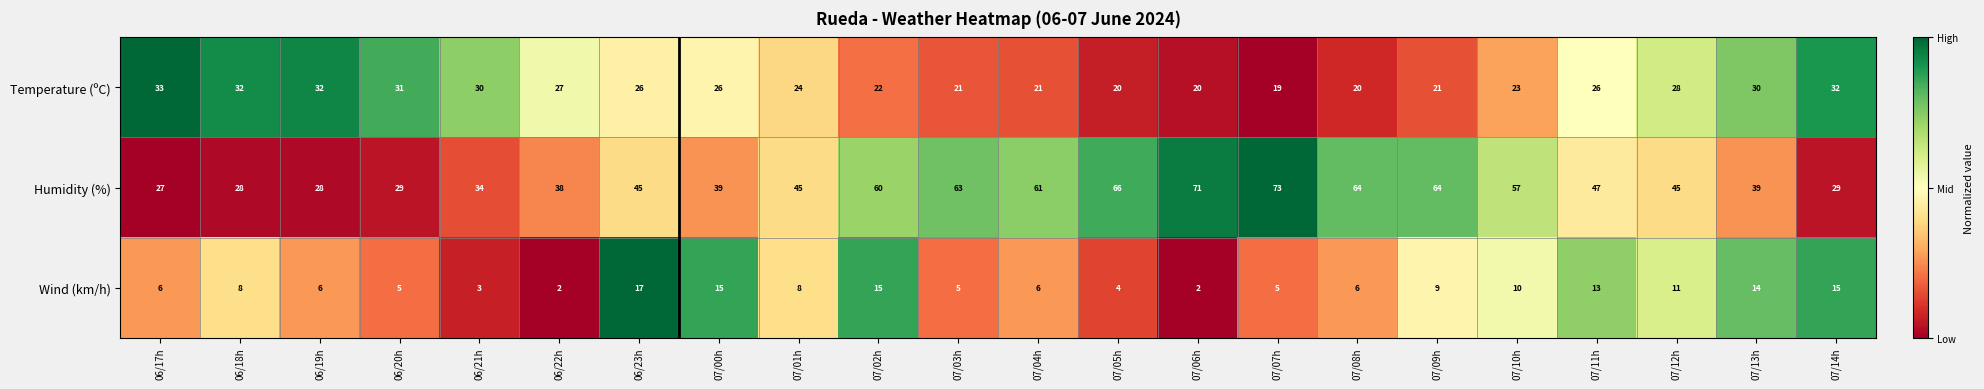

Rank the series by their maximum value, from lowest to highest.

Wind (km/h), Temperature (ºC), Humidity (%)